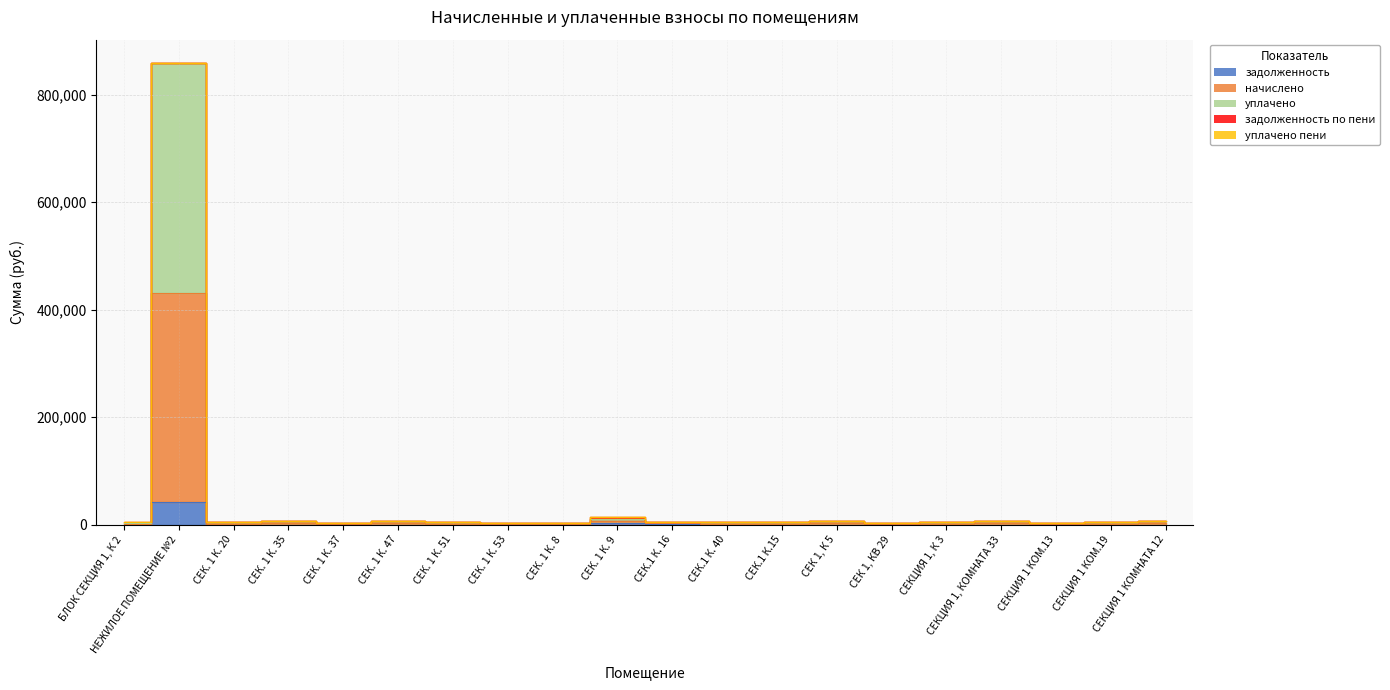

What is the difference between the highest and lowest values at СЕК. 1 К. 35?

7010.5